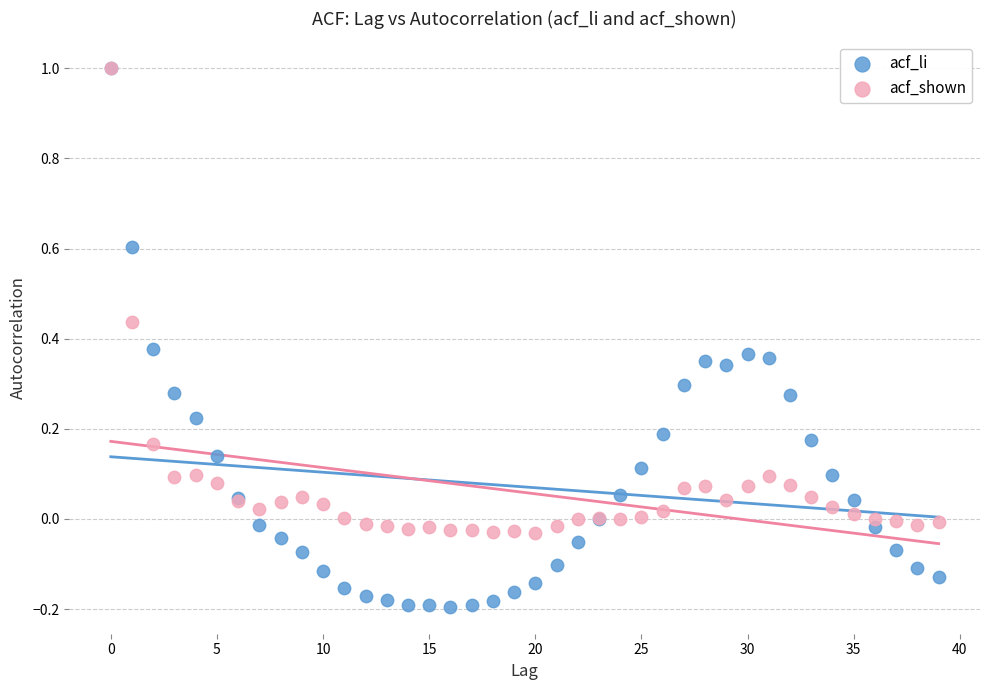

Which series contains the lowest Y value?

acf_li